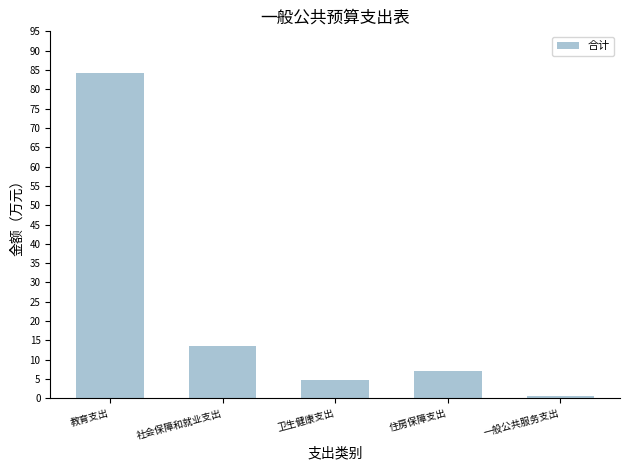

Which has a higher value, 卫生健康支出 or 住房保障支出?

住房保障支出